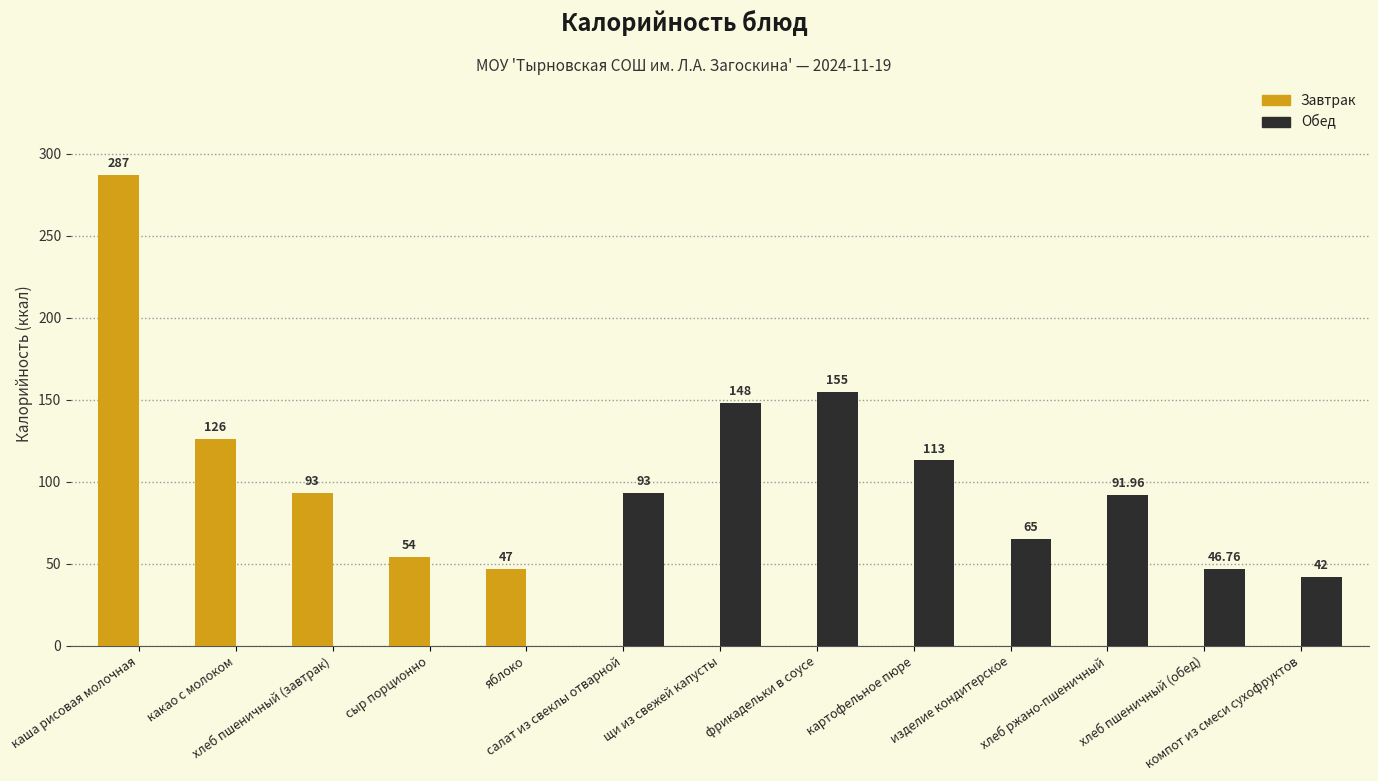

Is the value of Обед at изделие кондитерское greater than the value of Завтрак at хлеб пшеничный (завтрак)?

No